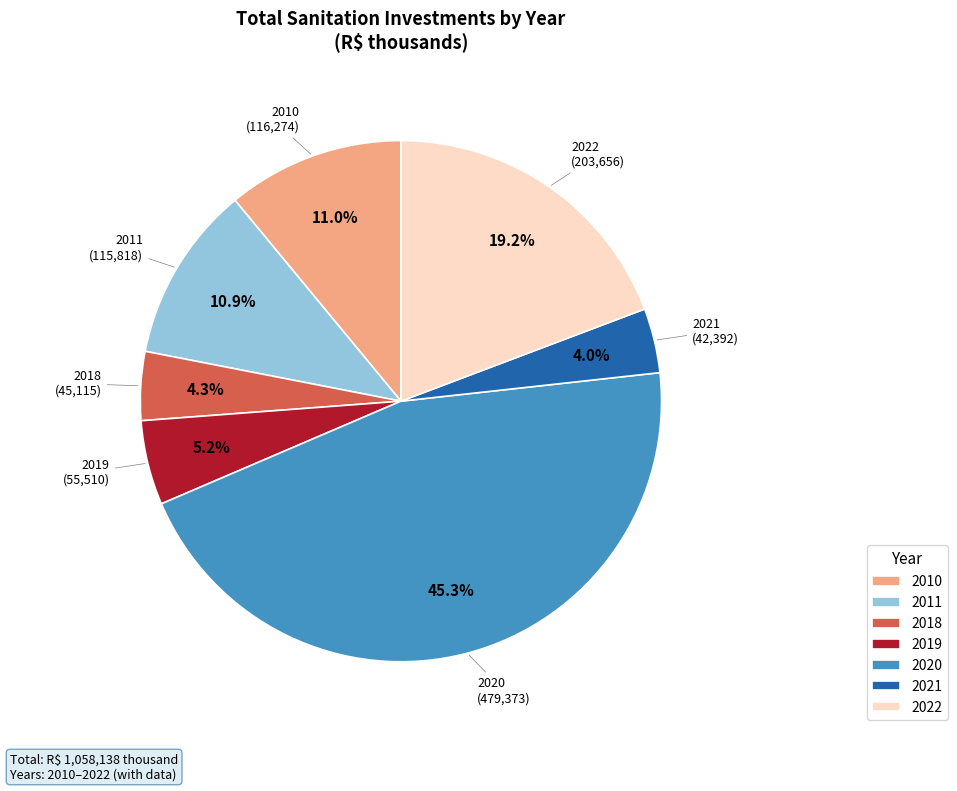

How many slices are in this pie chart?

7